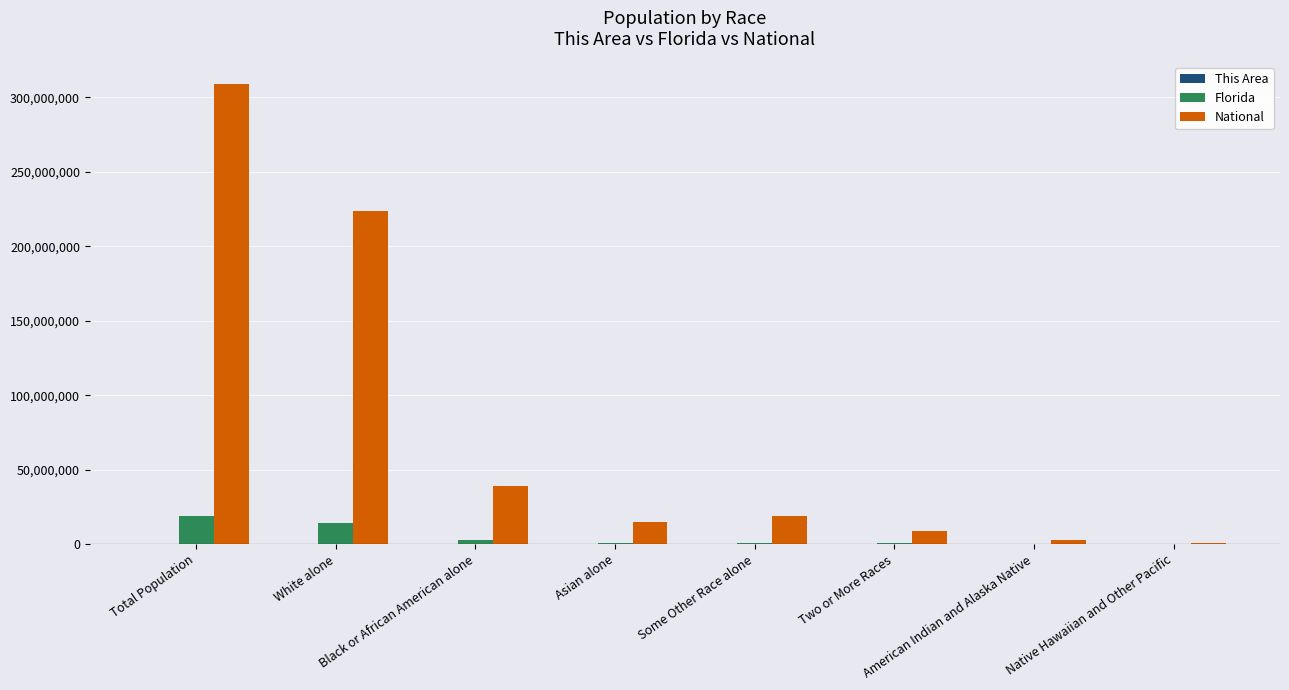

Are the bars horizontal?

No